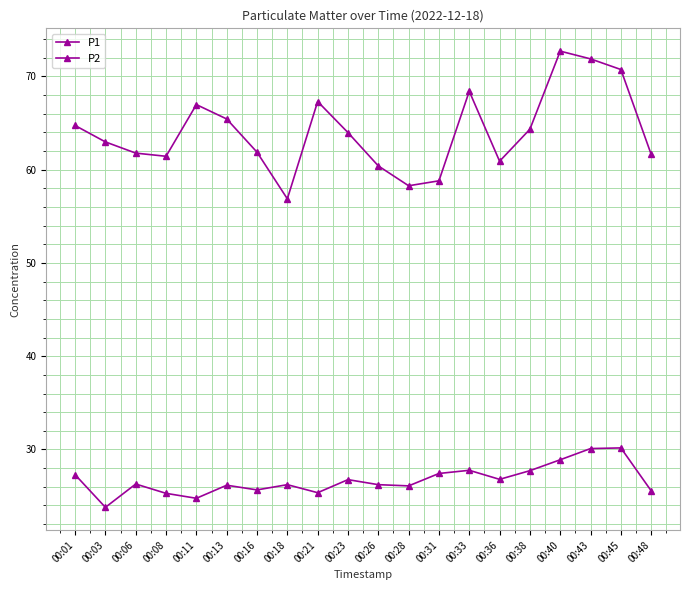

True or false: P2 and P1 cross at least once.

False